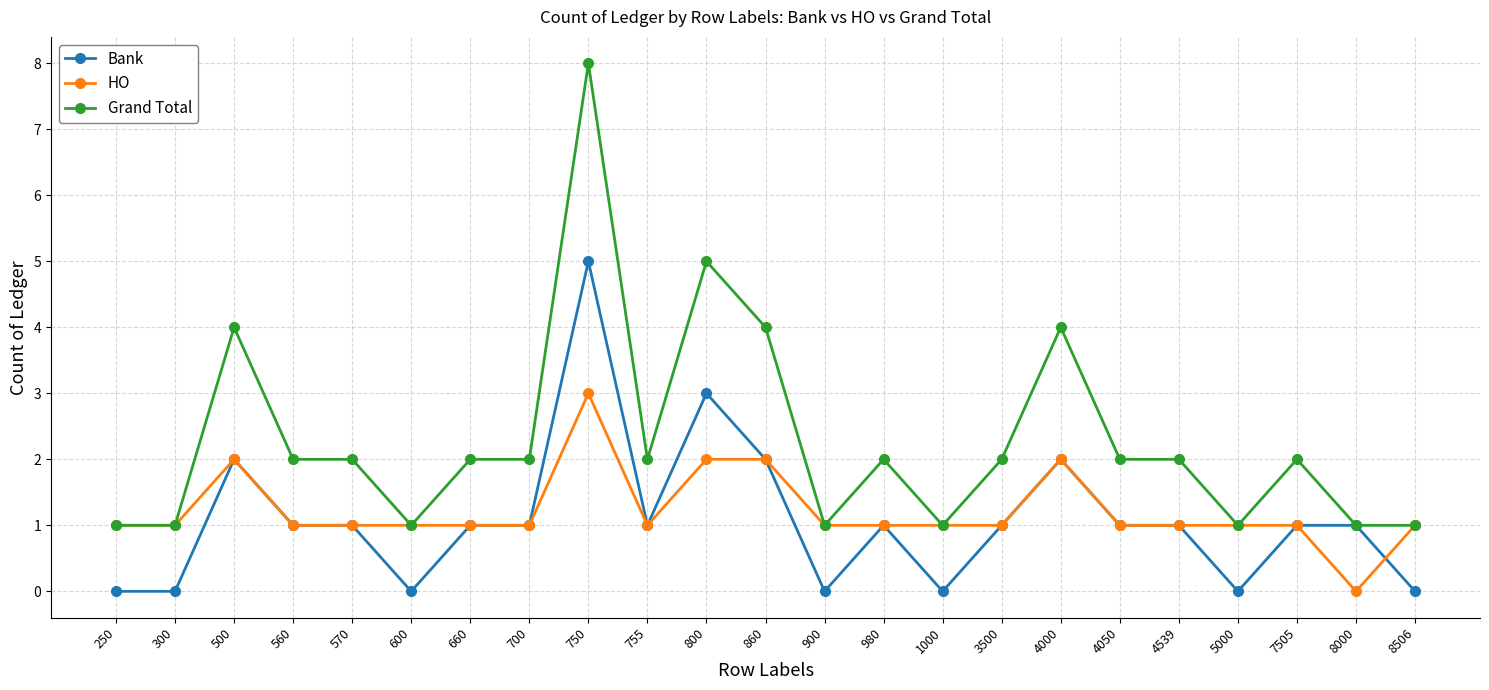

The value of Bank at 1000 is 0. True or false?

True